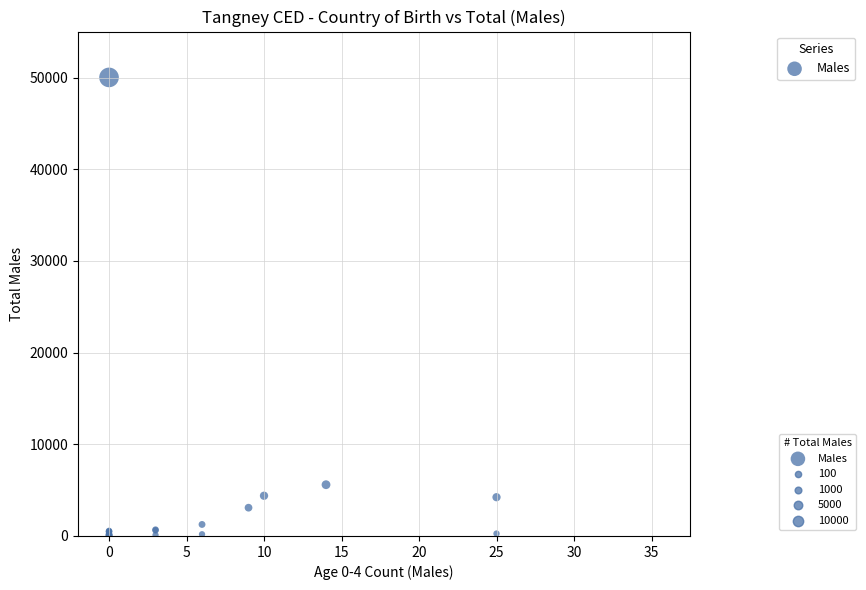

What Y value in the scatter plot is closest to 25024?

5593